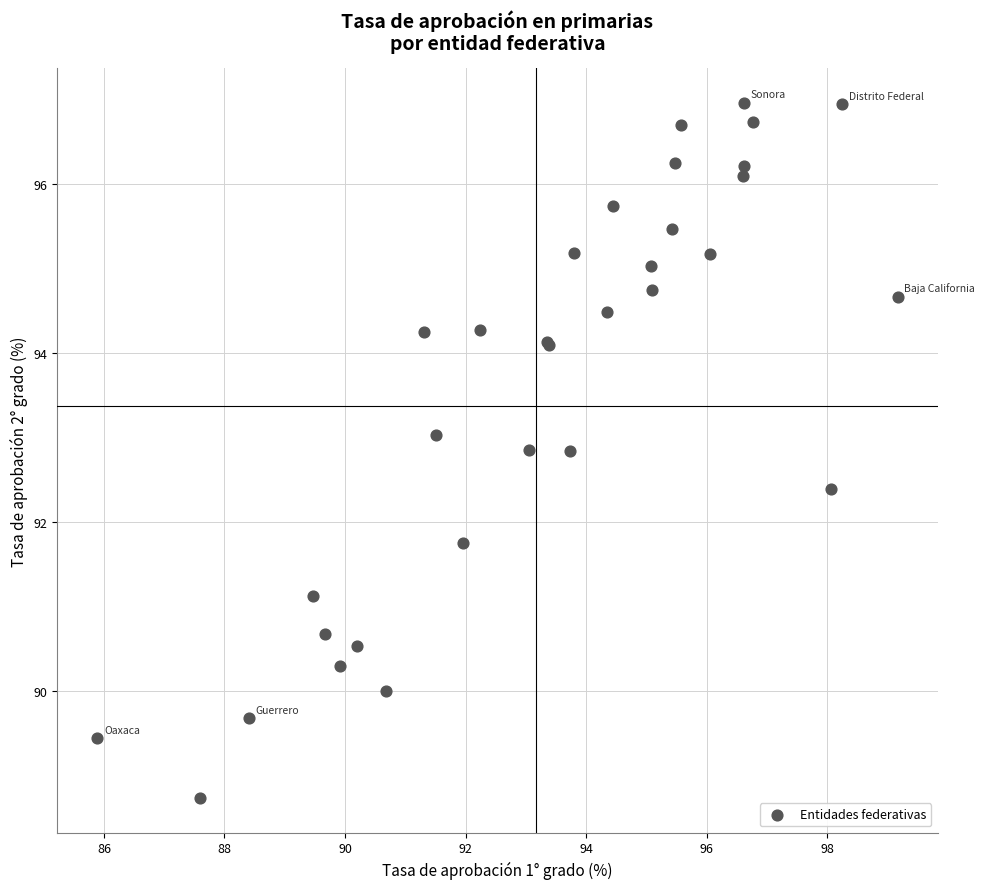

What Y value in the scatter plot is closest to 92?

91.8